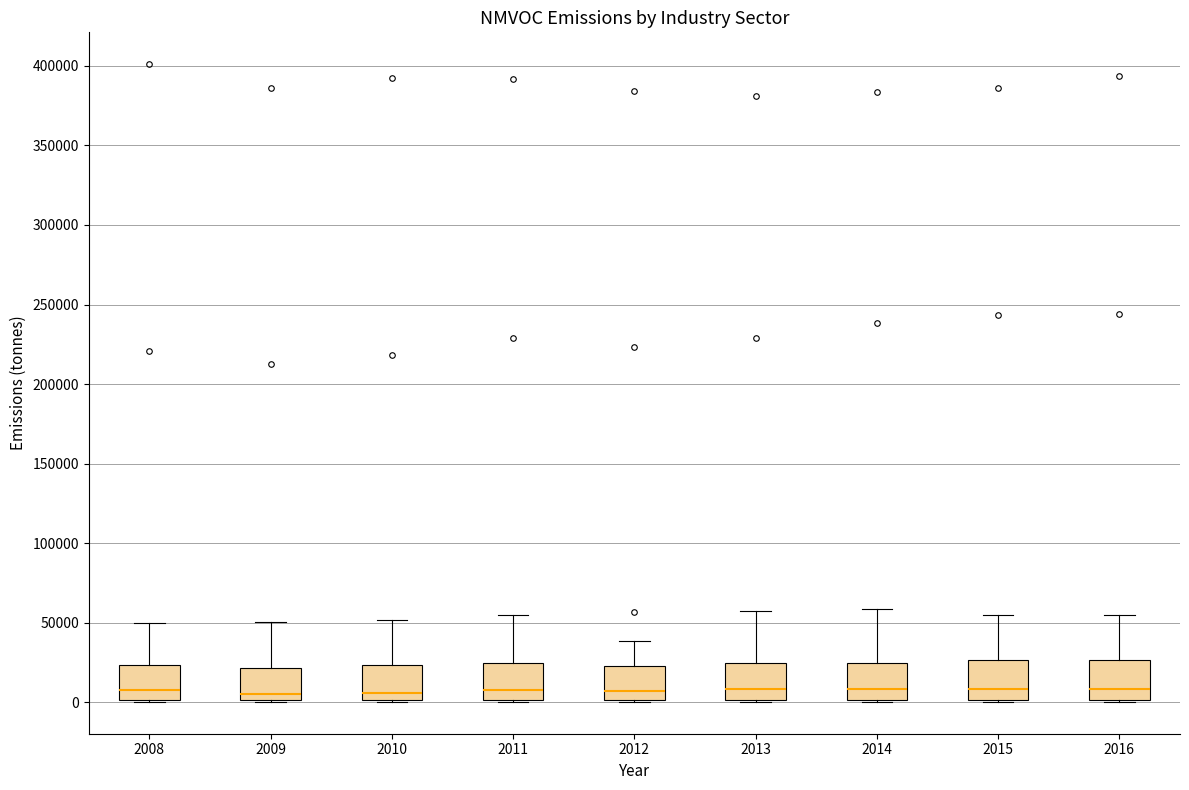

Reading left to right, transcribe this box plot: for each box, give where its median line is, the range the box spans, and where its two whiskers end, as read against the y-axis. The values are not printed on the chart, so give them approximately, as read against the axis.

2008: median 10000, box 0 to 25000, whiskers 0 to 50000
2009: median 5000, box 0 to 20000, whiskers 0 to 50000
2010: median 5000, box 0 to 25000, whiskers 0 to 50000
2011: median 5000, box 0 to 25000, whiskers 0 to 55000
2012: median 5000, box 0 to 25000, whiskers 0 to 40000
2013: median 10000, box 0 to 25000, whiskers 0 to 55000
2014: median 10000, box 0 to 25000, whiskers 0 to 60000
2015: median 10000, box 0 to 25000, whiskers 0 to 55000
2016: median 10000, box 0 to 25000, whiskers 0 to 55000